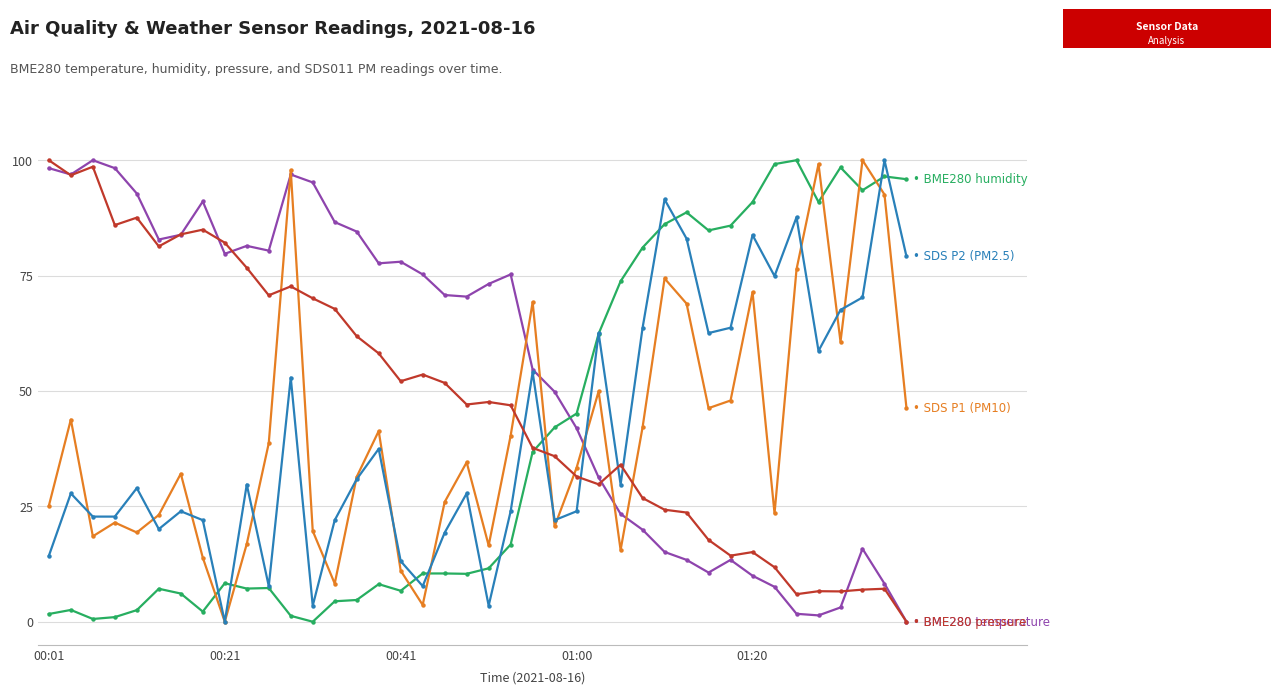

What is the greatest value displayed?

100.0